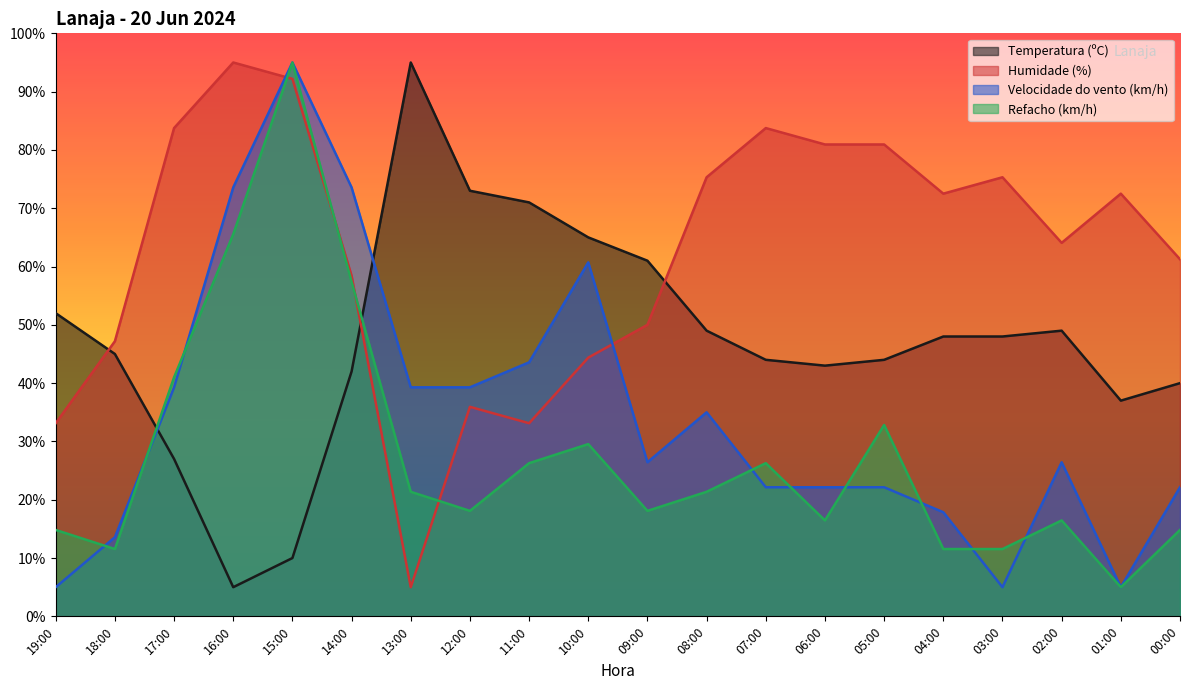

What is the label of the 14th point from the right?

13:00